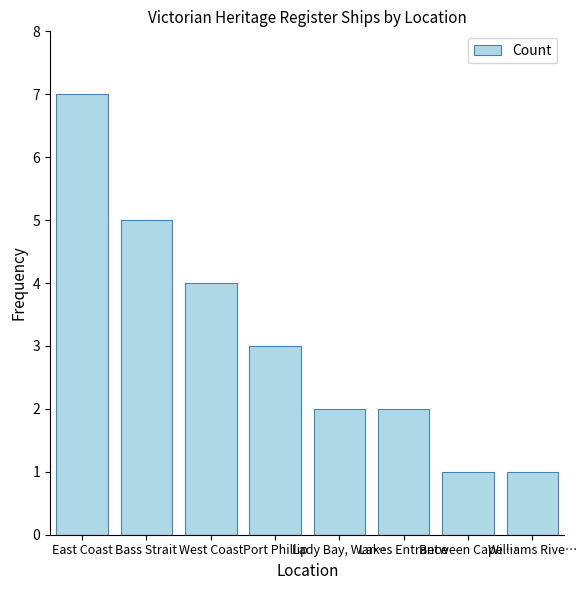

What is the change in value from Port Phillip to Lakes Entrance?

-1